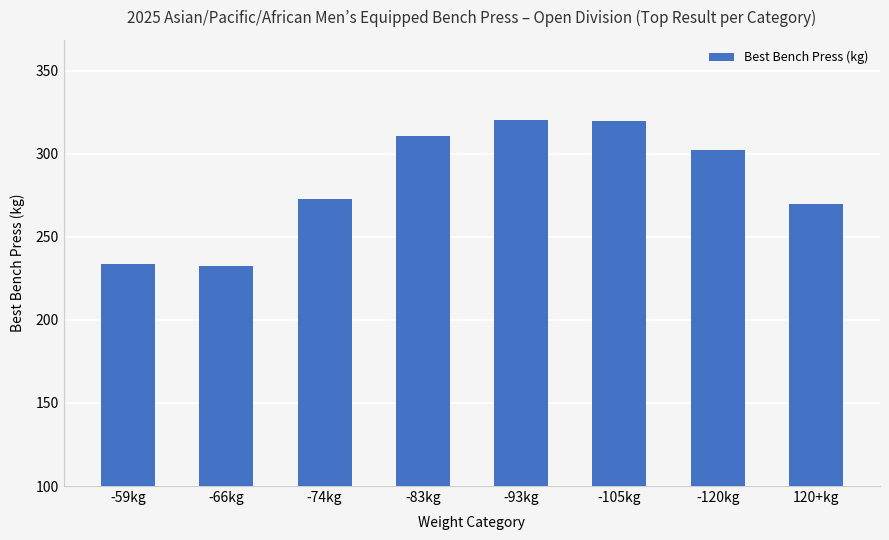

What is the change in value from -93kg to 120+kg?

-50.5